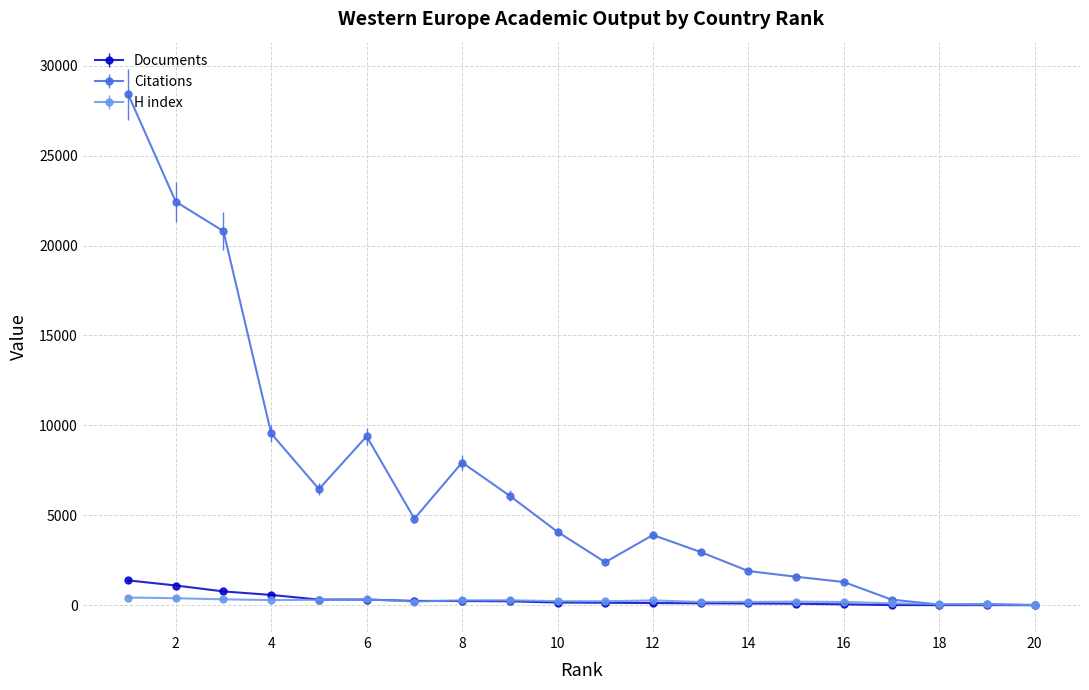

Count the number of categories in the chart.

20